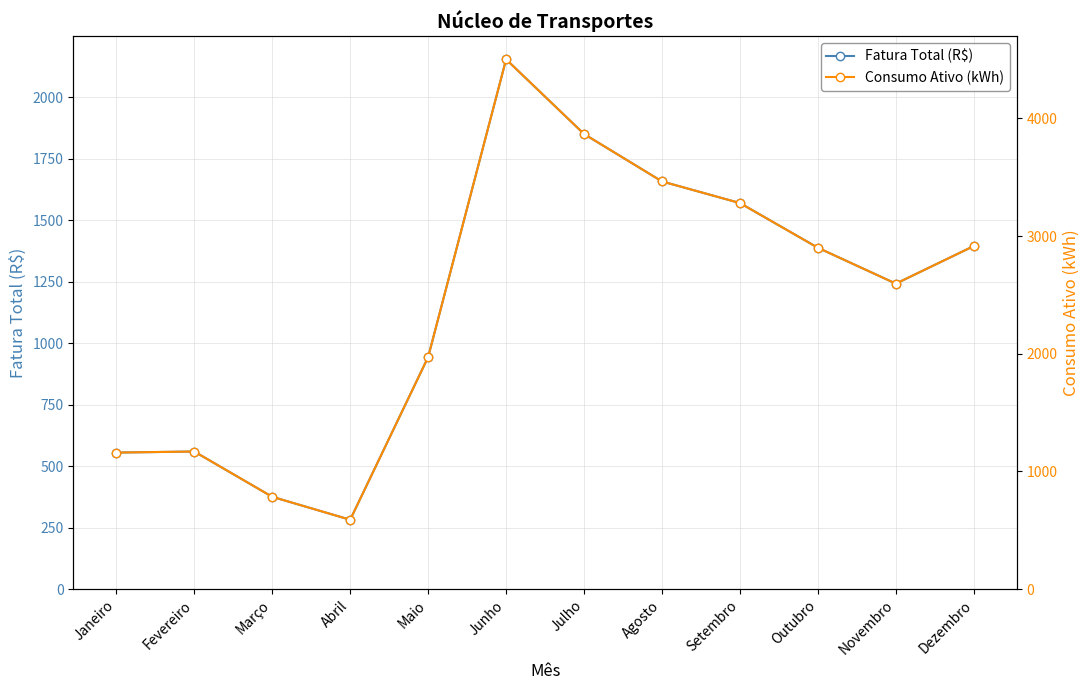

Does the chart have visible grid lines?

Yes